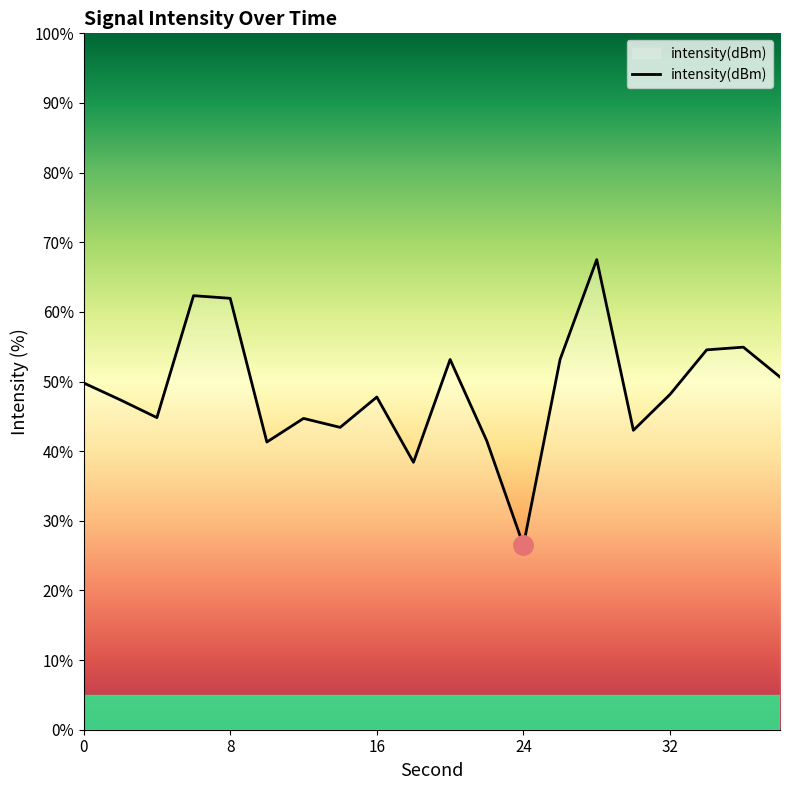

What is the difference between the maximum and minimum values?

41.0